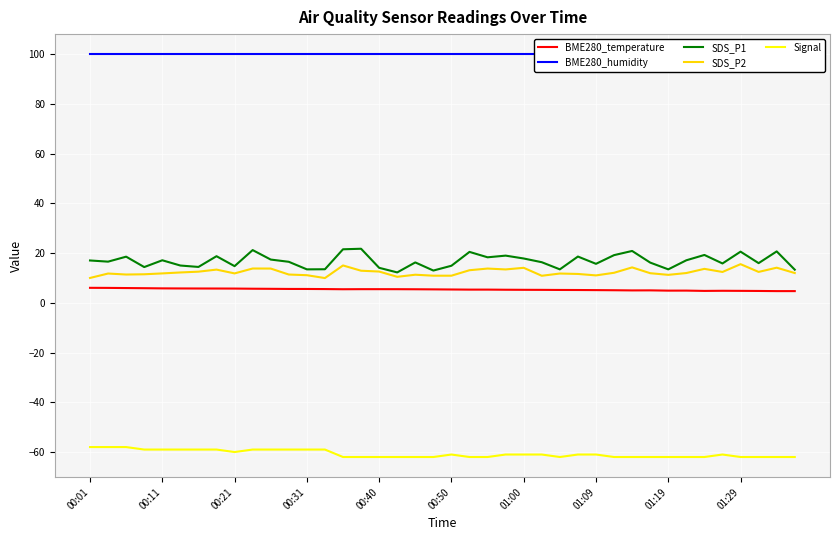

Reading left to right, what are all the values shown in this chart?

BME280_temperature: 6.0	6.0	6.0	5.9	5.8	5.8	5.8	5.8	5.8	5.7	5.7	5.6	5.6	5.5	5.5	5.5	5.5	5.5	5.5	5.4	5.4	5.3	5.3	5.3	5.2	5.2	5.2	5.2	5.1	5.1	5.0	5.0	4.9	4.9	4.8	4.9	4.8	4.8	4.7	4.7
BME280_humidity: 100.0	100.0	100.0	100.0	100.0	100.0	100.0	100.0	100.0	100.0	100.0	100.0	100.0	100.0	100.0	100.0	100.0	100.0	100.0	100.0	100.0	100.0	100.0	100.0	100.0	100.0	100.0	100.0	100.0	100.0	100.0	100.0	100.0	100.0	100.0	100.0	100.0	100.0	100.0	100.0
SDS_P1: 17.1	16.6	18.6	14.4	17.1	15.0	14.4	18.8	14.8	21.2	17.4	16.5	13.5	13.5	21.6	21.8	14.1	12.2	16.3	13.0	14.9	20.5	18.3	19.0	17.9	16.4	13.5	18.6	15.7	19.2	20.9	16.2	13.5	17.1	19.3	15.8	20.6	16.0	20.7	13.3
SDS_P2: 10.0	11.8	11.4	11.5	11.8	12.2	12.6	13.4	11.8	13.8	13.8	11.4	11.1	10.0	15.1	12.9	12.6	10.5	11.3	10.9	10.9	13.1	13.8	13.4	14.1	10.9	11.8	11.6	11.1	12.1	14.3	11.9	11.3	12.0	13.7	12.4	15.6	12.4	14.2	12.0
Signal: -58.0	-58.0	-58.0	-59.0	-59.0	-59.0	-59.0	-59.0	-60.0	-59.0	-59.0	-59.0	-59.0	-59.0	-62.0	-62.0	-62.0	-62.0	-62.0	-62.0	-61.0	-62.0	-62.0	-61.0	-61.0	-61.0	-62.0	-61.0	-61.0	-62.0	-62.0	-62.0	-62.0	-62.0	-62.0	-61.0	-62.0	-62.0	-62.0	-62.0